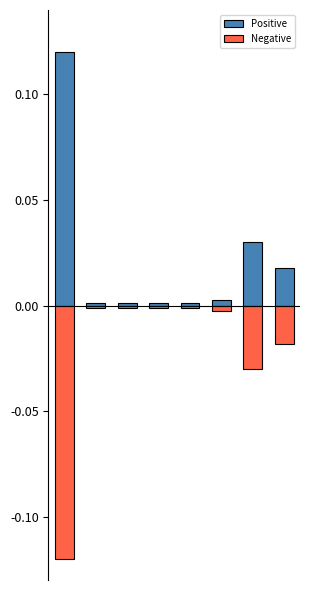

At which label is Positive closest to 0?

1